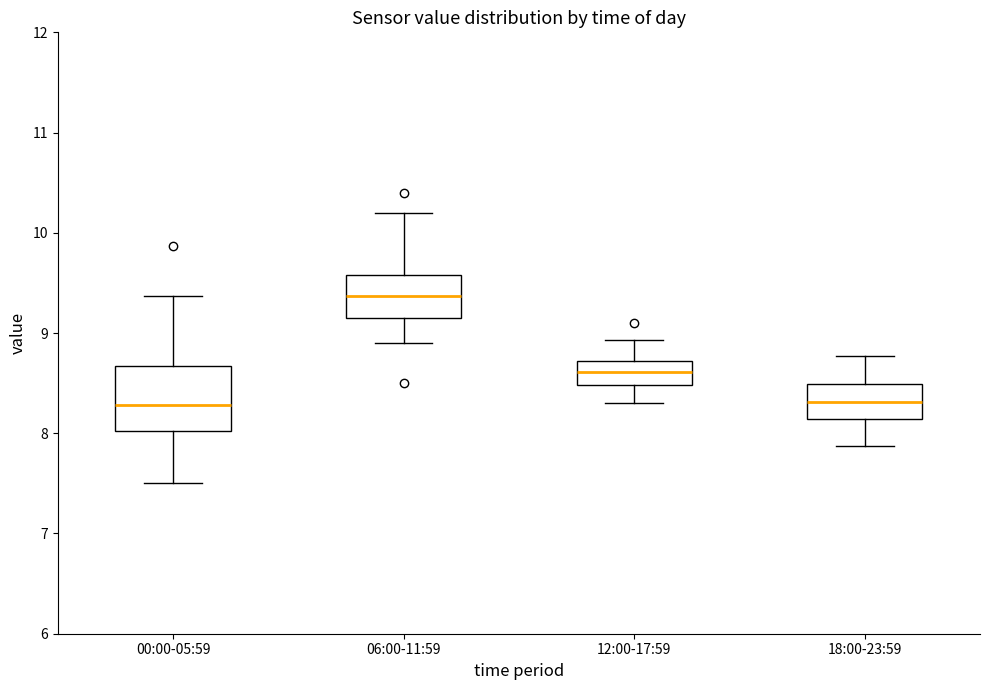

Which box's median line is the highest?

06:00-11:59